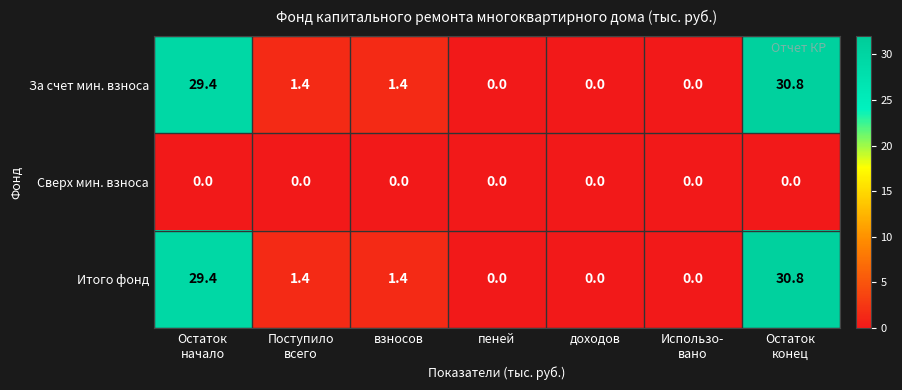

True or false: За счет мин. взноса has a value of 20.3 at доходов.

False